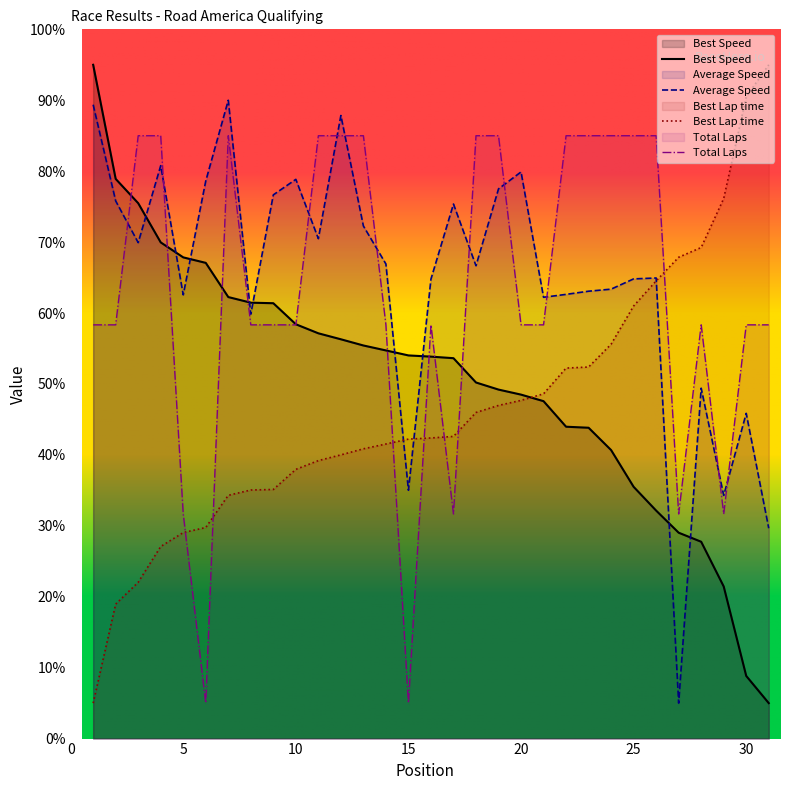

Reading left to right, extract all data points from this chart.

Total Laps: 58.3	58.3	85.0	85.0	31.7	5.0	85.0	58.3	58.3	58.3	85.0	85.0	85.0	58.3	5.0	58.3	31.7	85.0	85.0	58.3	58.3	85.0	85.0	85.0	85.0	85.0	31.7	58.3	31.7	58.3	58.3
Best Lap time: 5.0	19.0	22.0	27.1	29.0	29.8	34.3	35.0	35.1	38.0	39.2	40.0	40.9	41.5	42.2	42.4	42.6	46.0	47.0	47.7	48.6	52.2	52.4	55.6	61.0	64.5	67.9	69.2	76.1	90.5	95.0
Best Speed: 95.0	78.9	75.5	70.0	67.8	67.1	62.3	61.5	61.4	58.4	57.1	56.3	55.4	54.7	54.0	53.9	53.6	50.2	49.2	48.5	47.6	44.0	43.8	40.7	35.5	32.1	29.0	27.8	21.4	8.8	5.0
Average Speed: 89.4	75.8	69.9	80.8	62.6	78.6	90.0	59.8	76.7	78.8	70.5	87.8	72.3	66.9	35.0	64.8	75.4	66.7	77.5	79.9	62.2	62.6	63.1	63.4	64.8	64.9	5.0	49.4	34.3	45.9	29.7